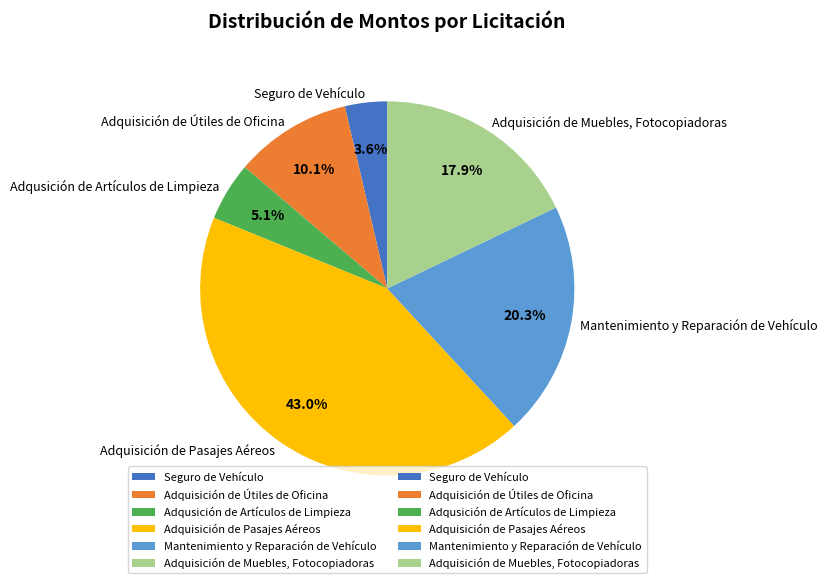

Between Adquisición de Pasajes Aéreos and Adquisición de Muebles, Fotocopiadoras, which is larger?

Adquisición de Pasajes Aéreos